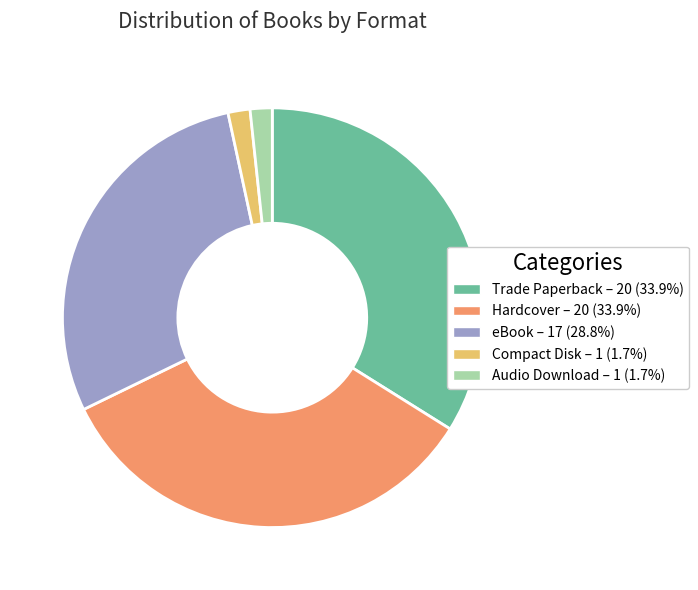

How many segments does this pie chart have?

5